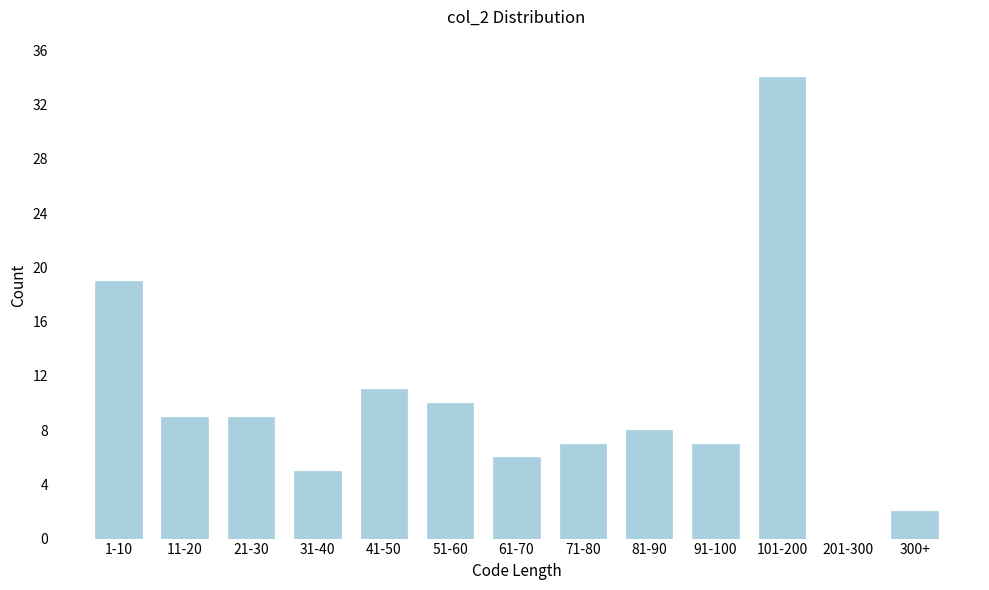

Reading left to right, extract all data points from this chart.

1-10=19	11-20=9	21-30=9	31-40=5	41-50=11	51-60=10	61-70=6	71-80=7	81-90=8	91-100=7	101-200=34	201-300=0	300+=2